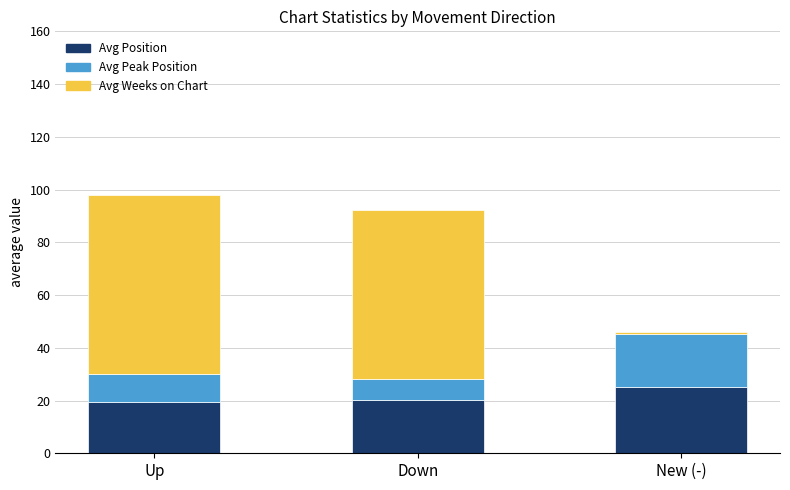

What is the total value across all series at Down?

92.3